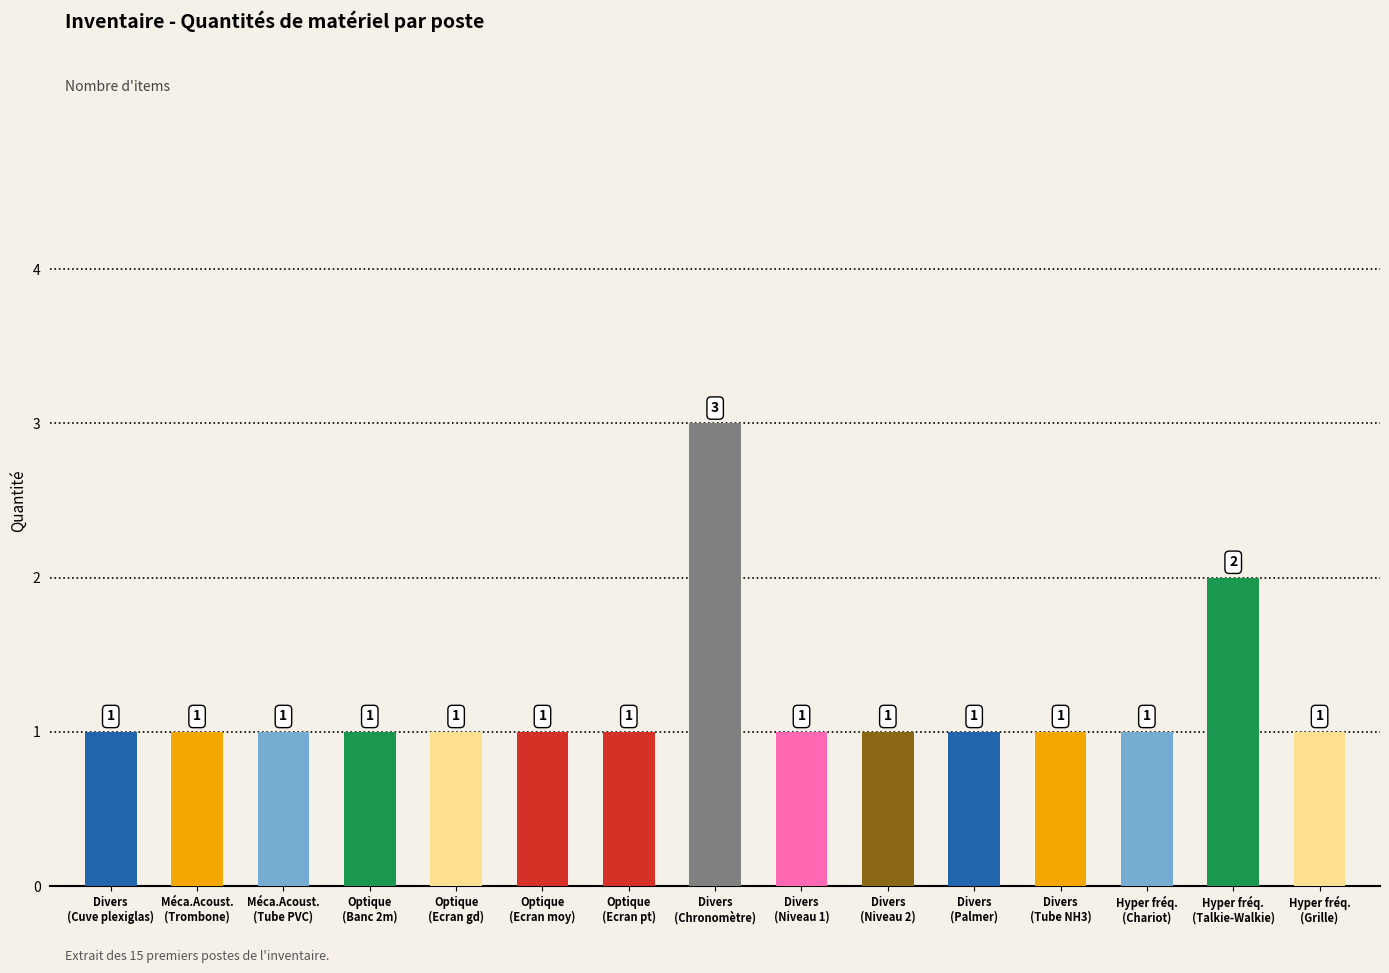

Count the number of data series in this chart.

1